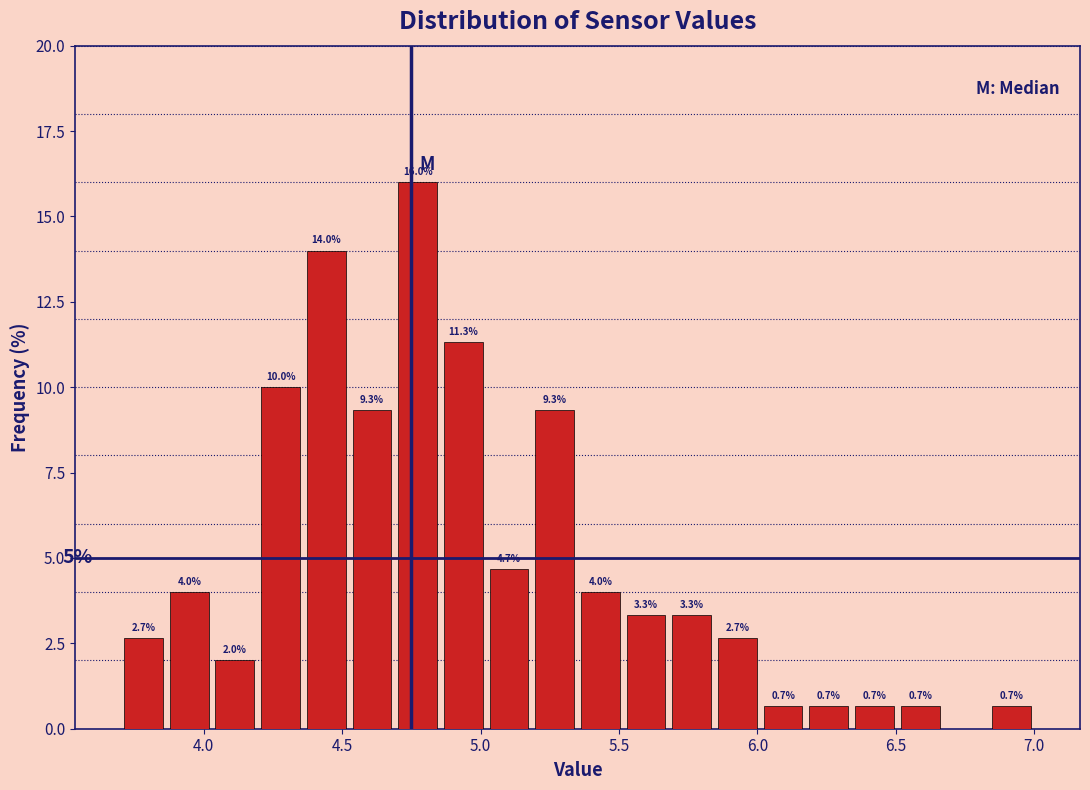

Read against the x-axis, roughly where is the centre of the tallest bar?

4.75